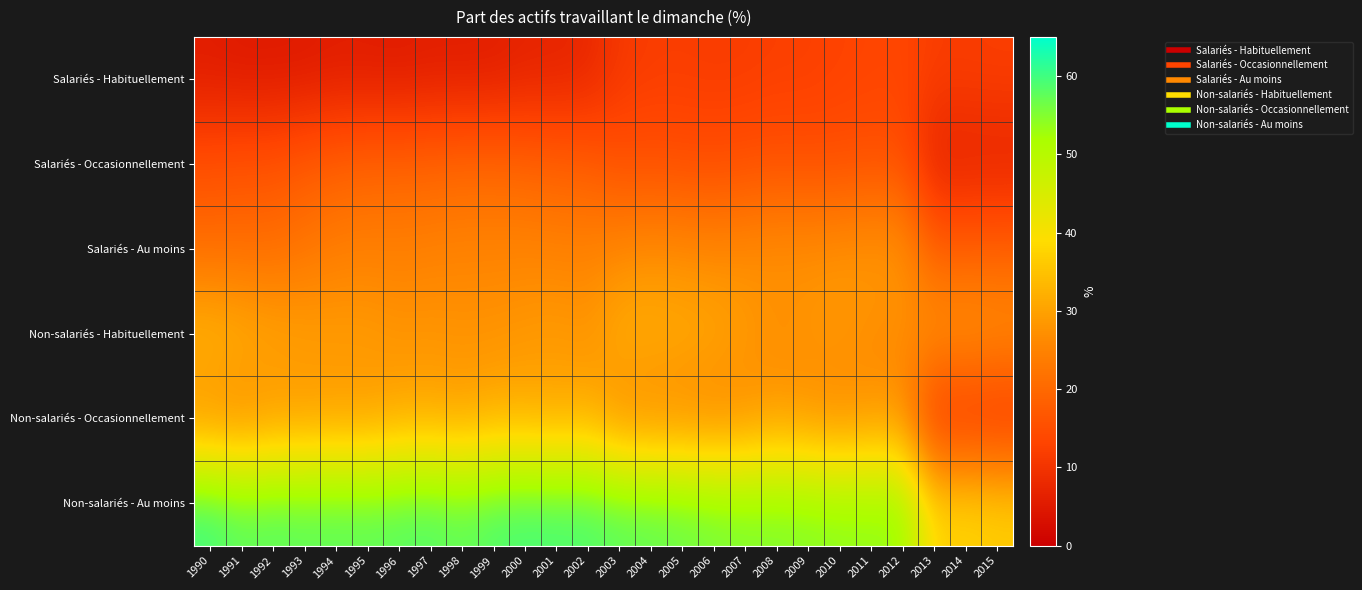

Reading left to right, transcribe all the data shown in this chart.

Salariés - Habituellement: 1990=5.5	1991=5.0	1992=5.0	1993=5.1	1994=5.6	1995=5.5	1996=5.3	1997=5.7	1998=5.7	1999=5.8	2000=6.7	2001=6.9	2002=7.5	2003=10.8	2004=11.7	2005=11.8	2006=11.6	2007=11.7	2008=12.1	2009=12.2	2010=12.8	2011=13.2	2012=13.4	2013=11.8	2014=11.8	2015=12.0
Salariés - Occasionnellement: 1990=15.4	1991=16.0	1992=16.0	1993=17.4	1994=18.4	1995=19.0	1996=19.1	1997=19.2	1998=19.6	1999=19.6	2000=18.9	2001=18.3	2002=17.7	2003=15.4	2004=15.3	2005=14.9	2006=14.6	2007=15.1	2008=15.5	2009=15.2	2010=15.2	2011=15.5	2012=15.2	2013=6.2	2014=6.5	2015=6.5
Salariés - Au moins: 1990=20.9	1991=20.9	1992=21.0	1993=22.5	1994=24.0	1995=24.5	1996=24.4	1997=24.9	1998=25.3	1999=25.4	2000=25.6	2001=25.2	2002=25.2	2003=26.2	2004=27.0	2005=26.7	2006=26.2	2007=26.8	2008=27.6	2009=27.5	2010=28.0	2011=28.7	2012=28.5	2013=18.0	2014=18.3	2015=18.5
Non-salariés - Habituellement: 1990=33.9	1991=32.7	1992=31.0	1993=30.1	1994=29.5	1995=29.4	1996=28.1	1997=28.2	1998=27.8	1999=27.8	2000=28.4	2001=29.1	2002=28.0	2003=32.1	2004=32.1	2005=31.7	2006=31.2	2007=29.1	2008=26.8	2009=27.8	2010=28.4	2011=26.6	2012=26.5	2013=28.5	2014=28.9	2015=27.9
Non-salariés - Occasionnellement: 1990=26.4	1991=25.3	1992=27.6	1993=28.0	1994=28.7	1995=28.6	1996=30.4	1997=30.7	1998=30.0	1999=31.4	2000=31.4	2001=30.5	2002=31.5	2003=26.1	2004=25.6	2005=25.5	2006=24.9	2007=26.3	2008=28.6	2009=27.2	2010=26.0	2011=27.6	2012=27.5	2013=9.2	2014=9.3	2015=9.0
Non-salariés - Au moins: 1990=60.3	1991=58.0	1992=58.6	1993=58.1	1994=58.2	1995=58.0	1996=58.5	1997=59.0	1998=57.7	1999=59.2	2000=59.8	2001=59.6	2002=59.4	2003=58.2	2004=57.8	2005=57.1	2006=56.2	2007=55.4	2008=55.4	2009=55.0	2010=54.4	2011=54.2	2012=53.9	2013=37.7	2014=38.2	2015=37.0